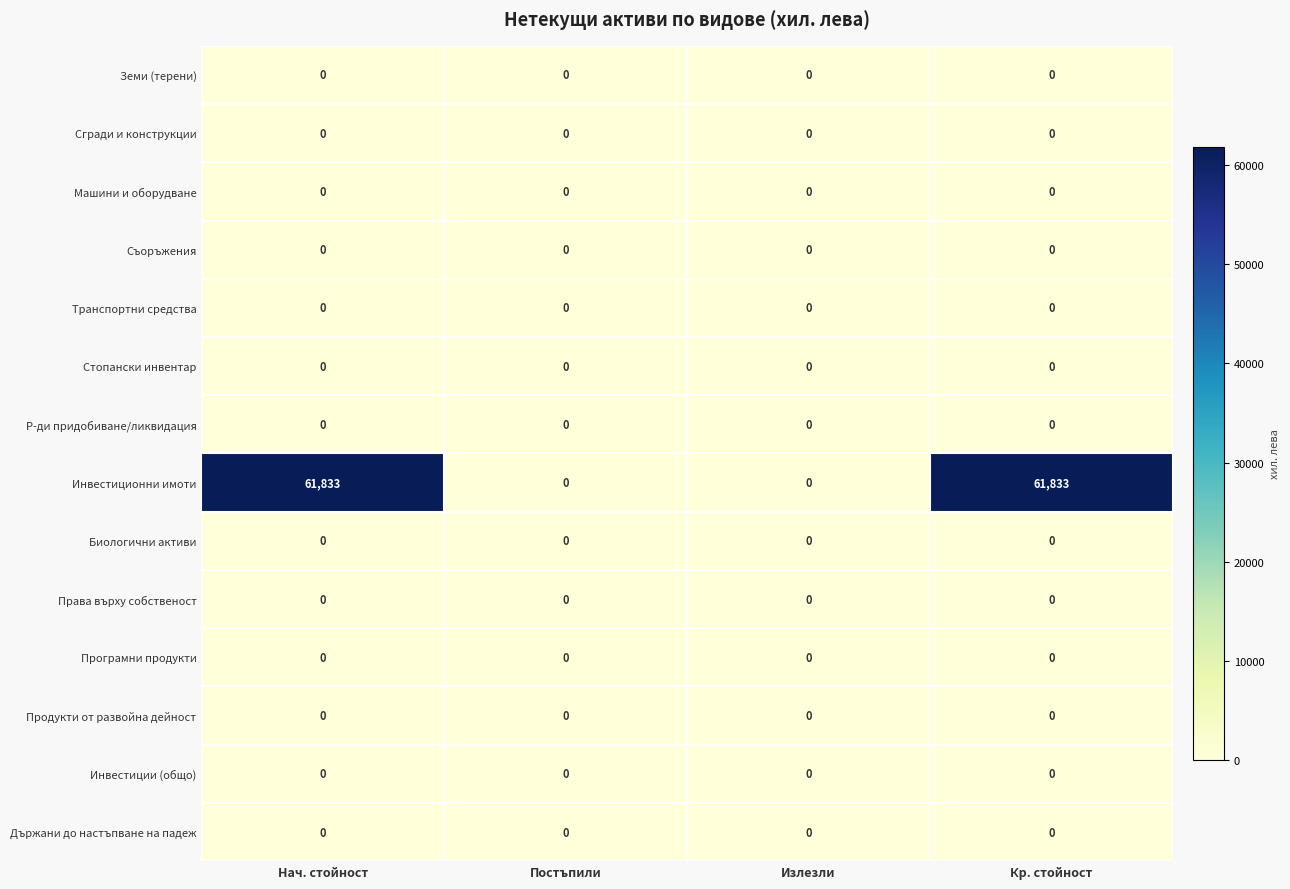

The value of Продукти от развойна дейност at Постъпили is 0. True or false?

True